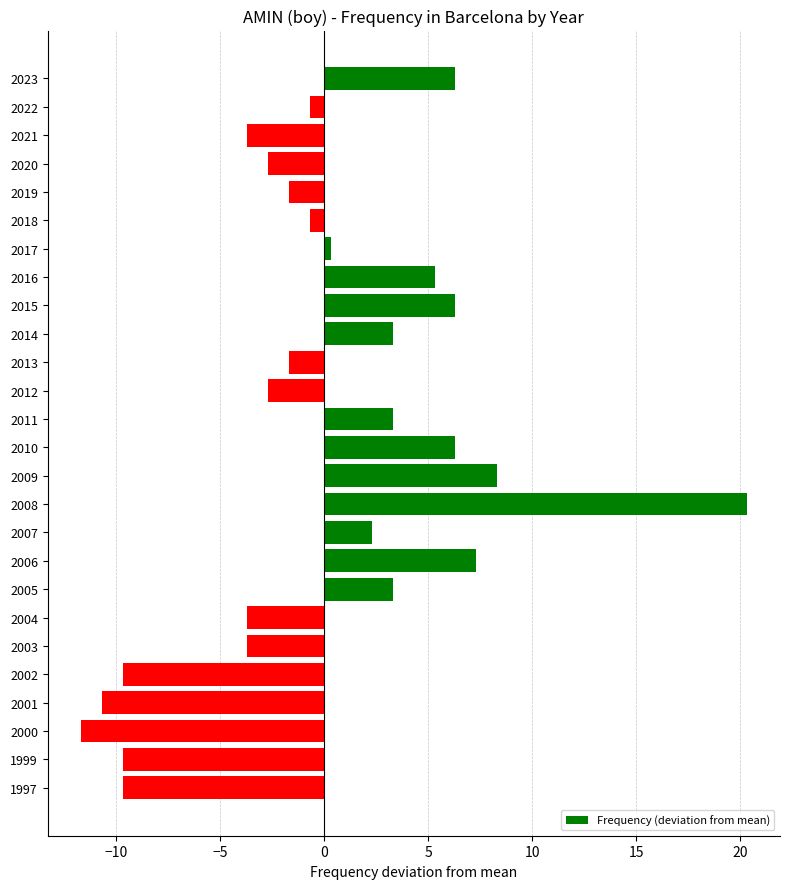

Are the bars grouped side by side (vs. stacked)?

No